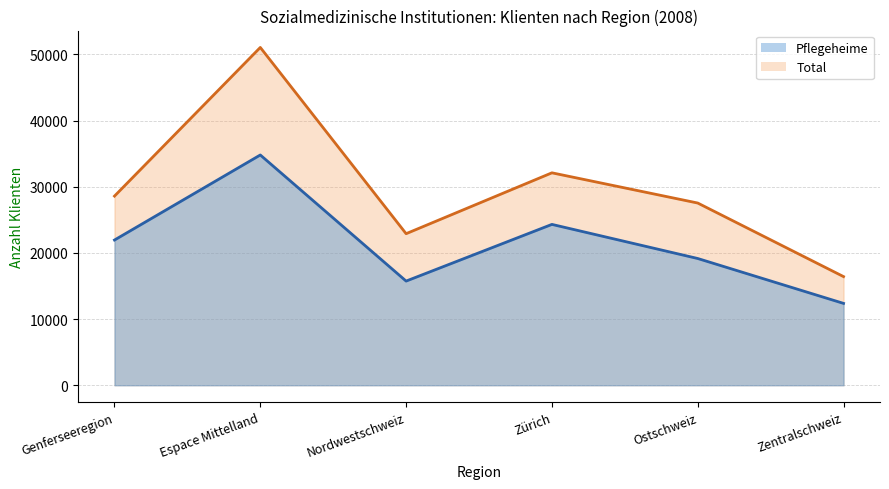

Is it true that Total (line) equals 44499 at Genferseeregion?

False